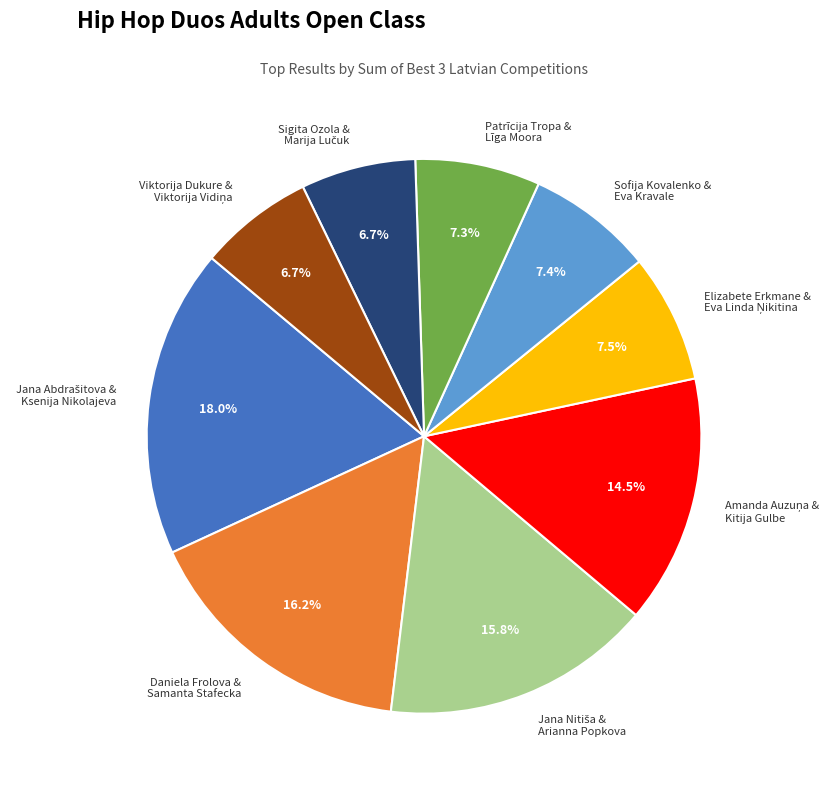

Approximately how many times larger is the value at Daniela Frolova & Samanta Stafecka compared to Sofija Kovalenko & Eva Kravale?

2.2